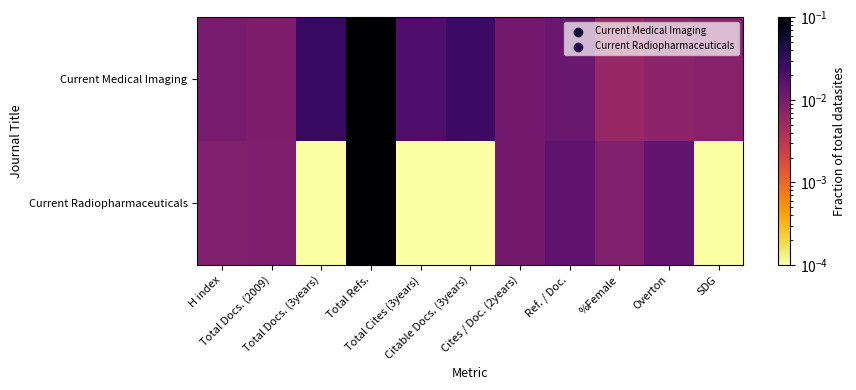

What is the greatest value displayed?

0.4